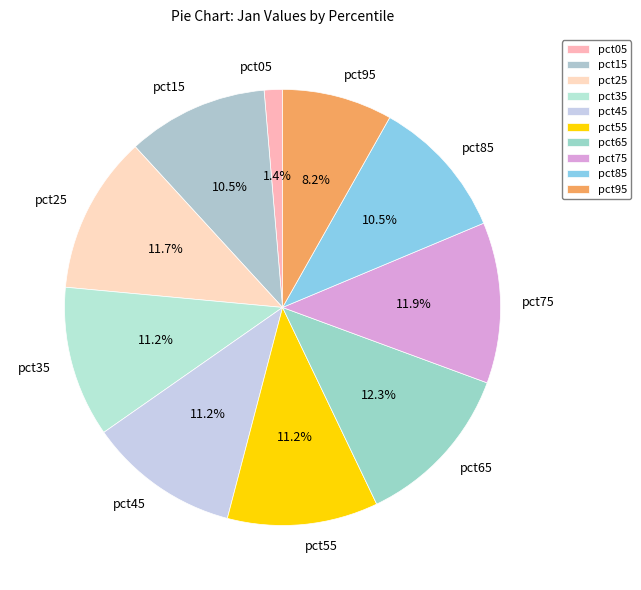

To the nearest percent, what is the average slice percentage?

10%